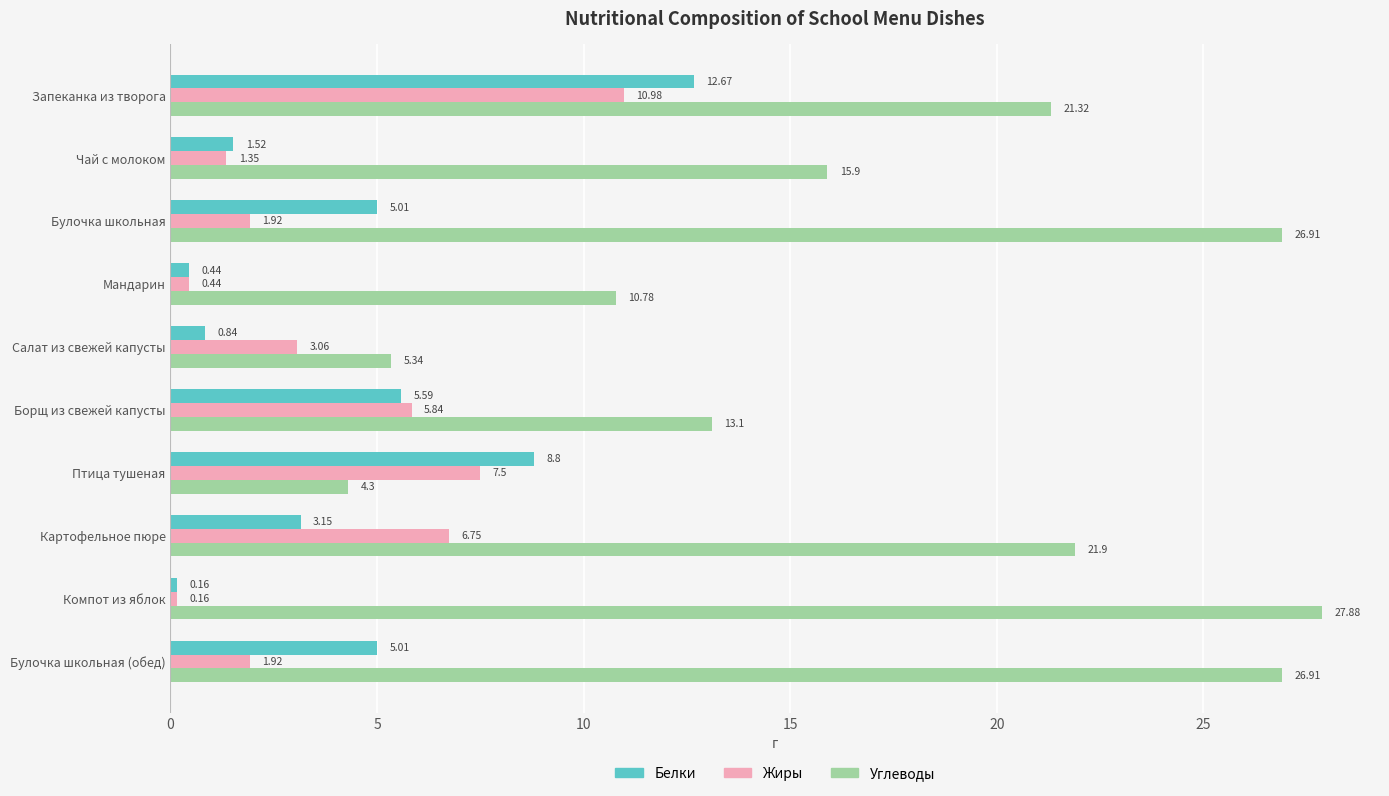

How many data points in Белки are above 5?

5